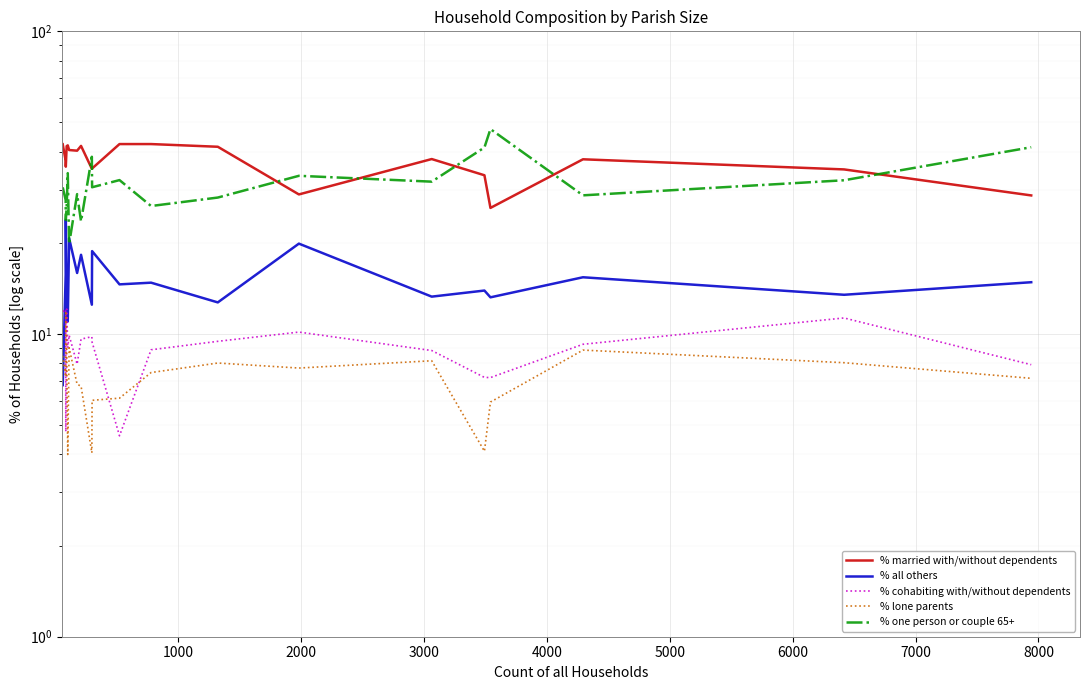

What is the highest value of the % married with/without dependents series?

42.4